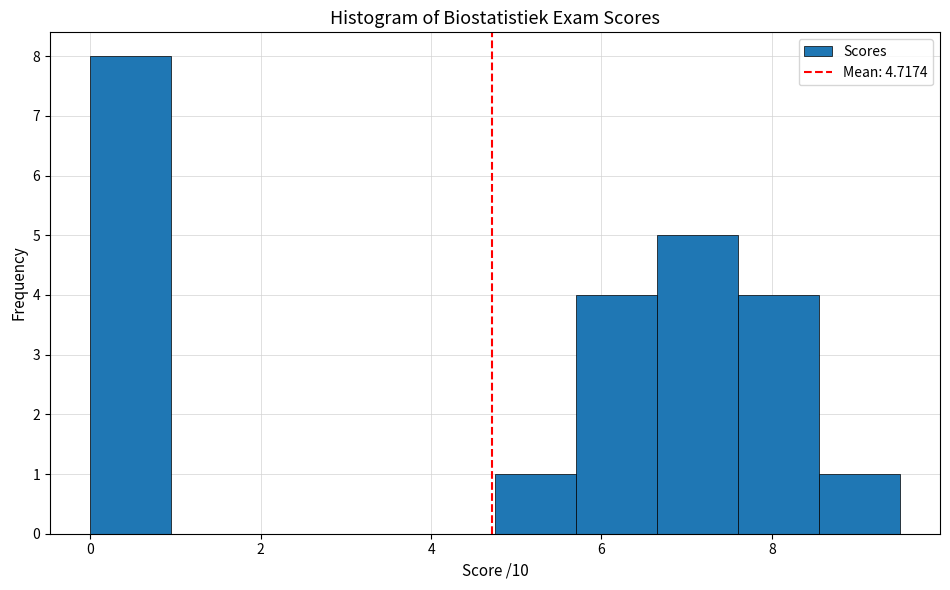

Over which range of the x-axis is the bar tallest?

0.00 to 0.95